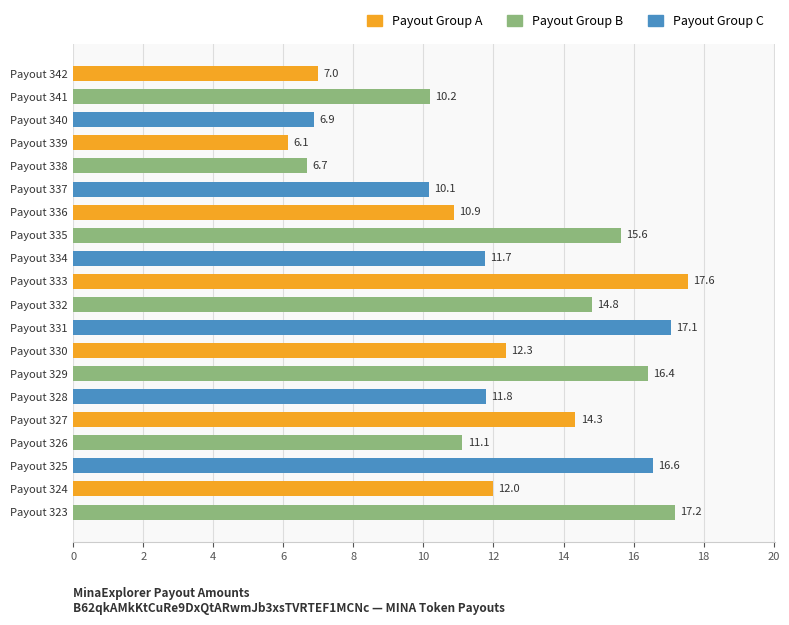

What is the value of the 20th bar from the top?

17.2